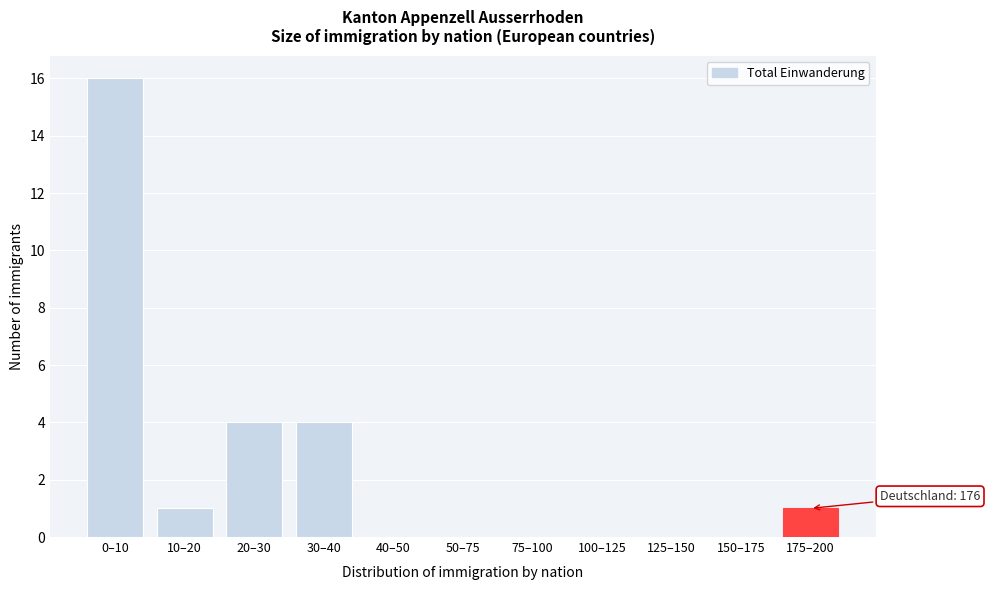

Reading left to right, list all the values displayed in this chart.

0–10=16	10–20=1	20–30=4	30–40=4	40–50=0	50–75=0	75–100=0	100–125=0	125–150=0	150–175=0	175–200=1